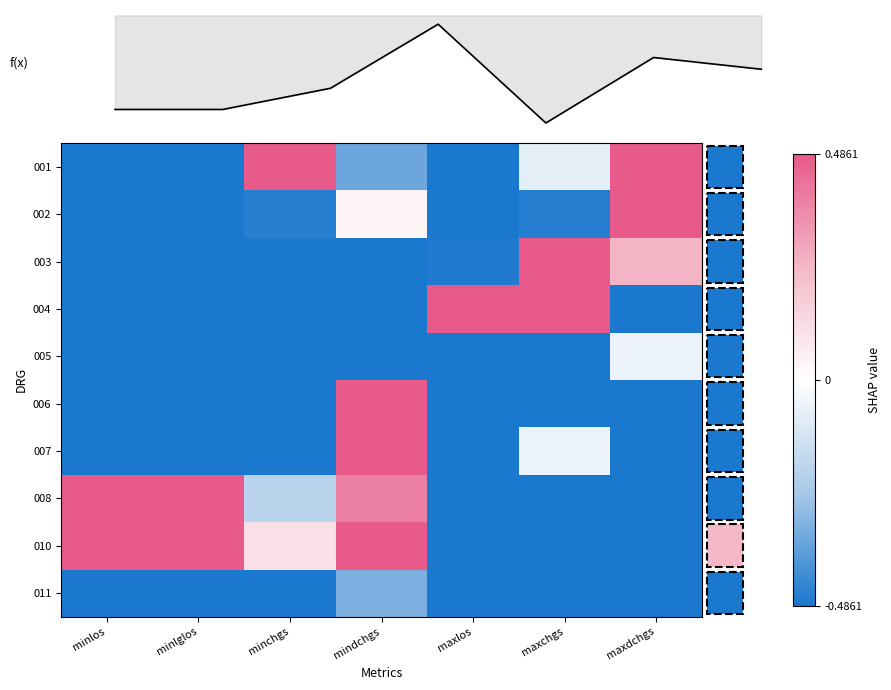

Where is 001 nearest to the value 0?

maxchgs